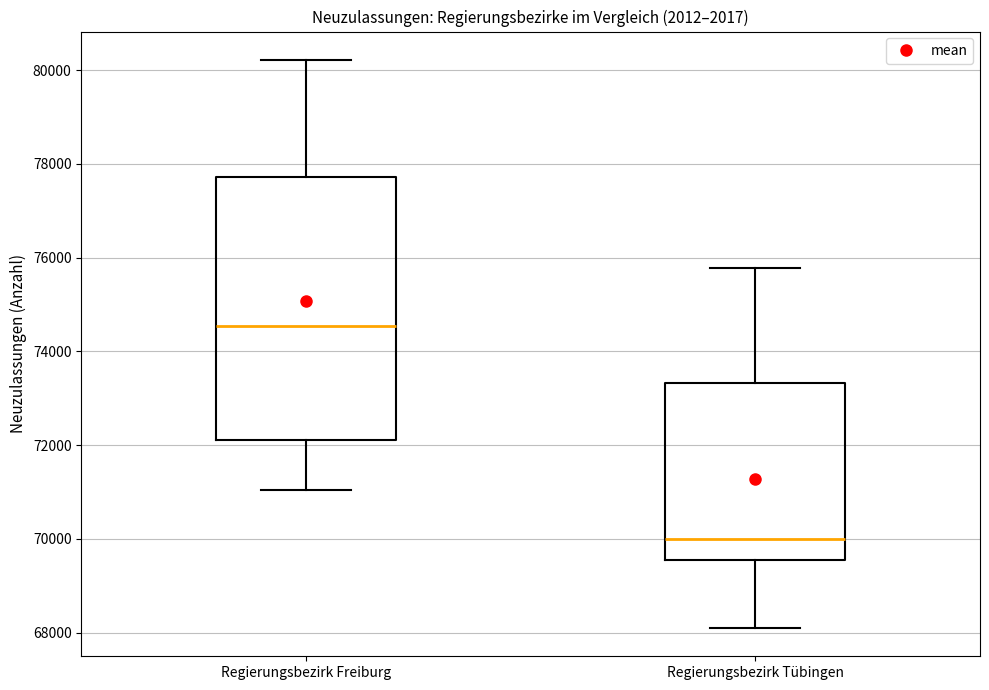

Reading left to right, transcribe this box plot: for each box, give where its median line is, the range the box spans, and where its two whiskers end, as read against the y-axis. The values are not printed on the chart, so give them approximately, as read against the axis.

Regierungsbezirk Freiburg: median 74600, box 72200 to 77800, whiskers 71000 to 80200
Regierungsbezirk Tübingen: median 70000, box 69600 to 73400, whiskers 68200 to 75800